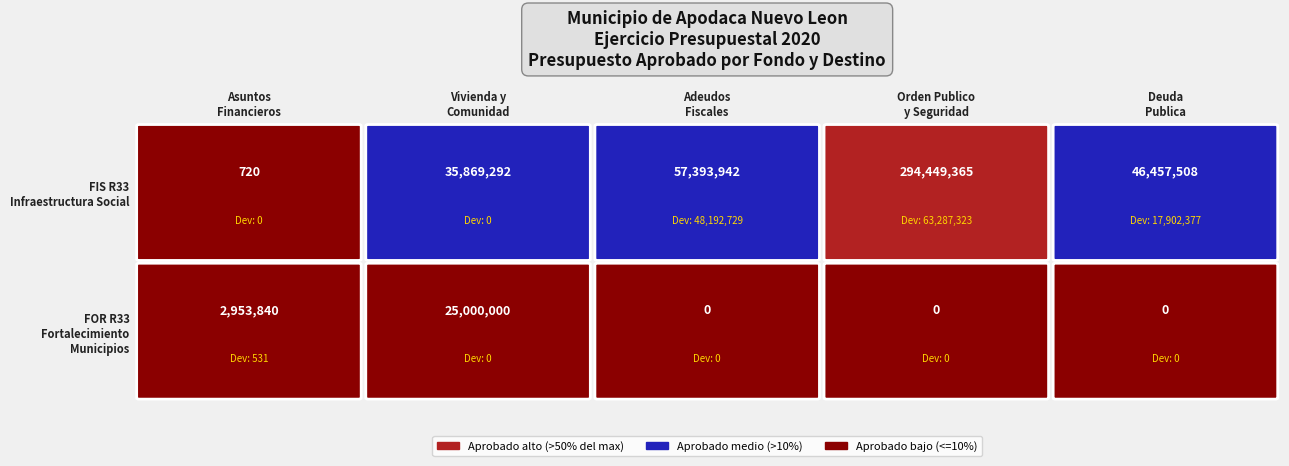

What is the sum of the Transacciones de la deuda publica values at 1 and 0?

46457508